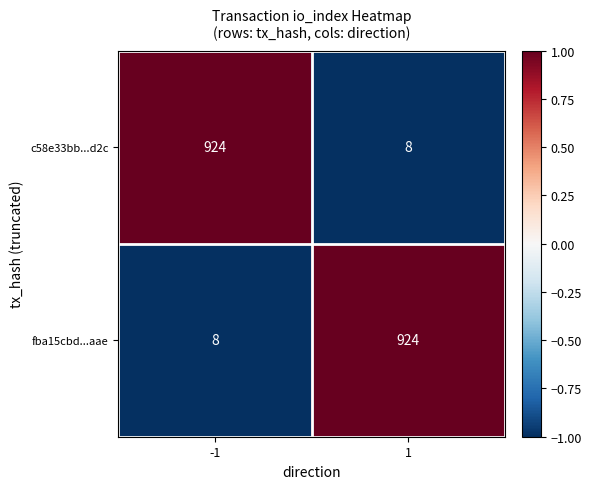

Count the number of categories in the chart.

2